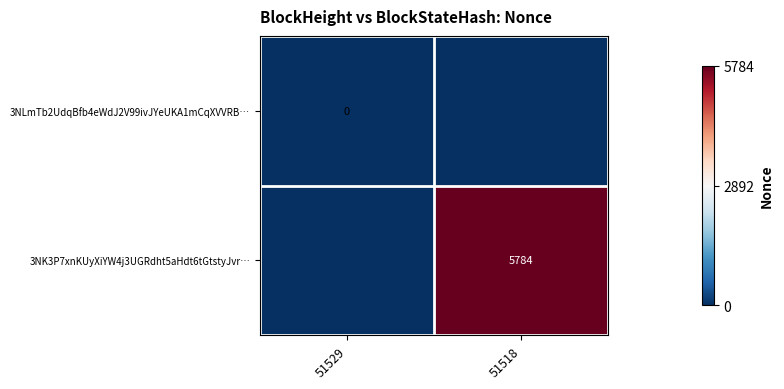

What is the difference between the highest and lowest values at 51518?

5784